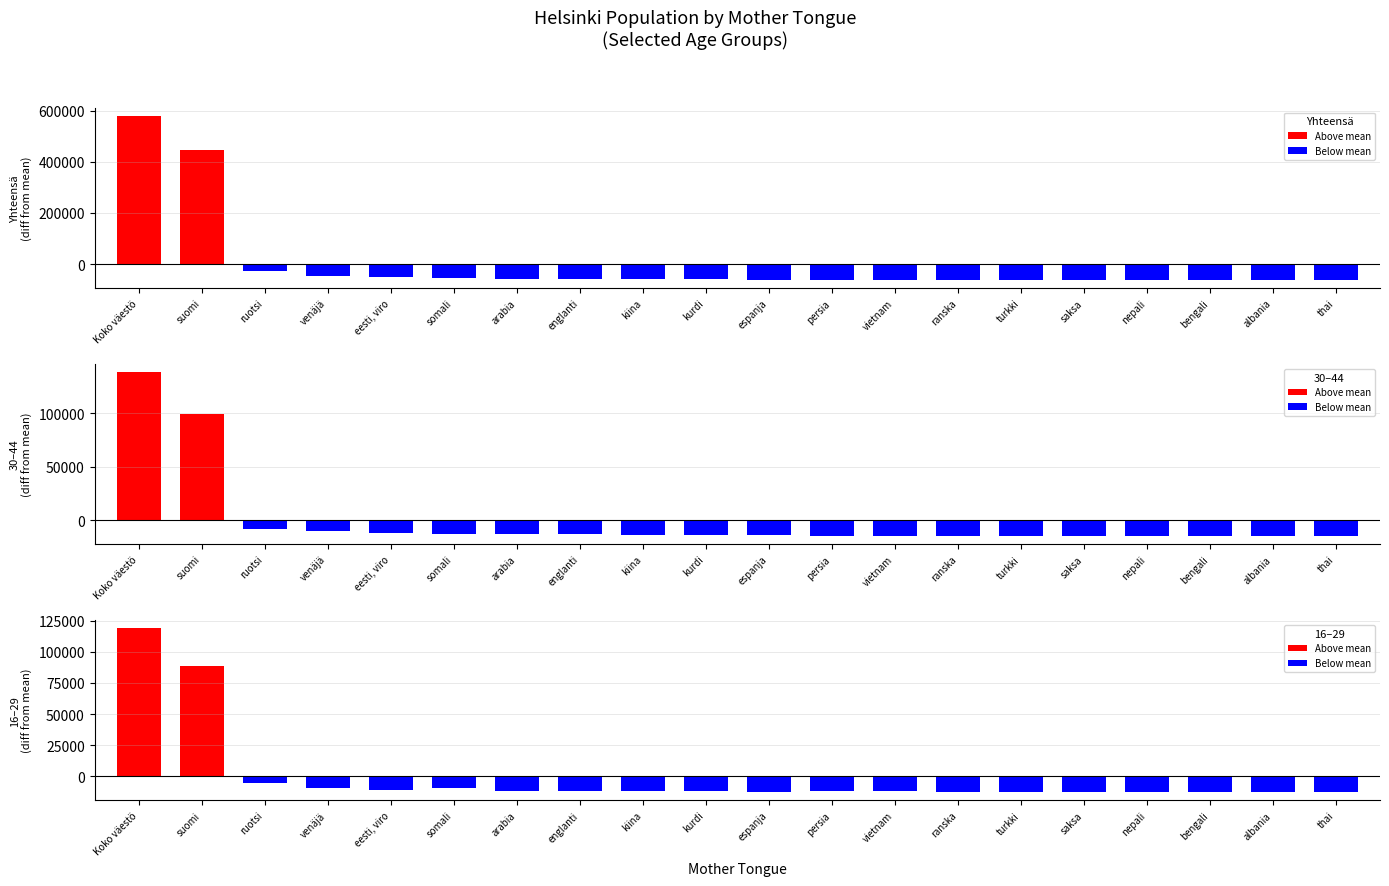

Reading right to left, extract all data points from this chart.

Yhteensä: thai=-62040.1	albania=-61958.1	bengali=-61951.1	nepali=-61709.1	saksa=-61626.1	turkki=-61607.1	ranska=-61583.1	vietnam=-61067.1	persia=-60728.1	espanja=-60491.1	kurdi=-59979.1	kiina=-59810.1	englanti=-56910.1	arabia=-56558.1	somali=-53116.1	eesti, viro=-51869.1	venäjä=-45178.1	ruotsi=-26980.1	suomi=445230.0	Koko väestö=579930.9
30–44: thai=-14416.1	albania=-14572.1	bengali=-14477.1	nepali=-14368.1	saksa=-14194.1	turkki=-14346.1	ranska=-14265.1	vietnam=-14468.1	persia=-14192.1	espanja=-13513.1	kurdi=-13863.1	kiina=-13607.1	englanti=-12341.1	arabia=-12936.1	somali=-13090.1	eesti, viro=-11538.1	venäjä=-9611.1	ruotsi=-8191.1	suomi=99279.9	Koko väestö=138709.9
16–29: thai=-12738.6	albania=-12609.6	bengali=-12653.6	nepali=-12314.6	saksa=-12678.6	turkki=-12662.6	ranska=-12612.6	vietnam=-11874.6	persia=-12197.6	espanja=-12434.6	kurdi=-12150.6	kiina=-12031.6	englanti=-11686.6	arabia=-11514.6	somali=-9773.6	eesti, viro=-11006.6	venäjä=-9363.6	ruotsi=-5132.6	suomi=88330.4	Koko väestö=119107.4